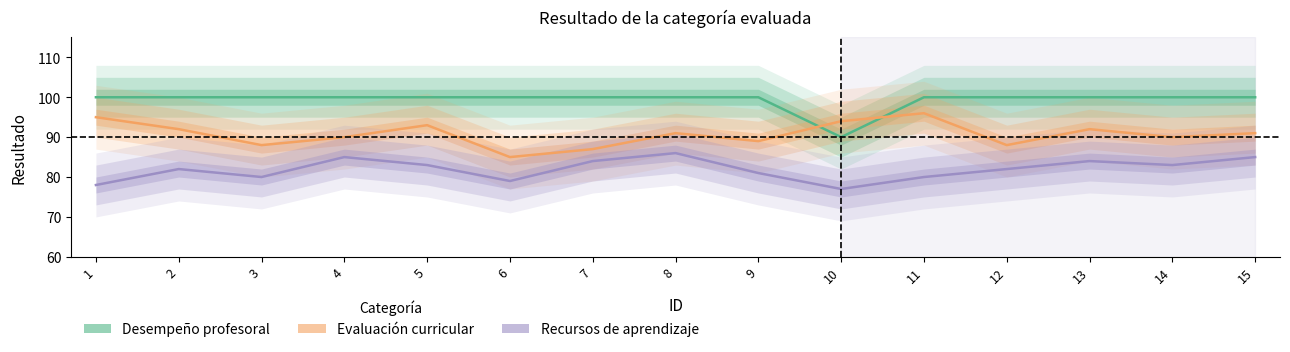

Does the chart display data point markers on the line(s)?

No